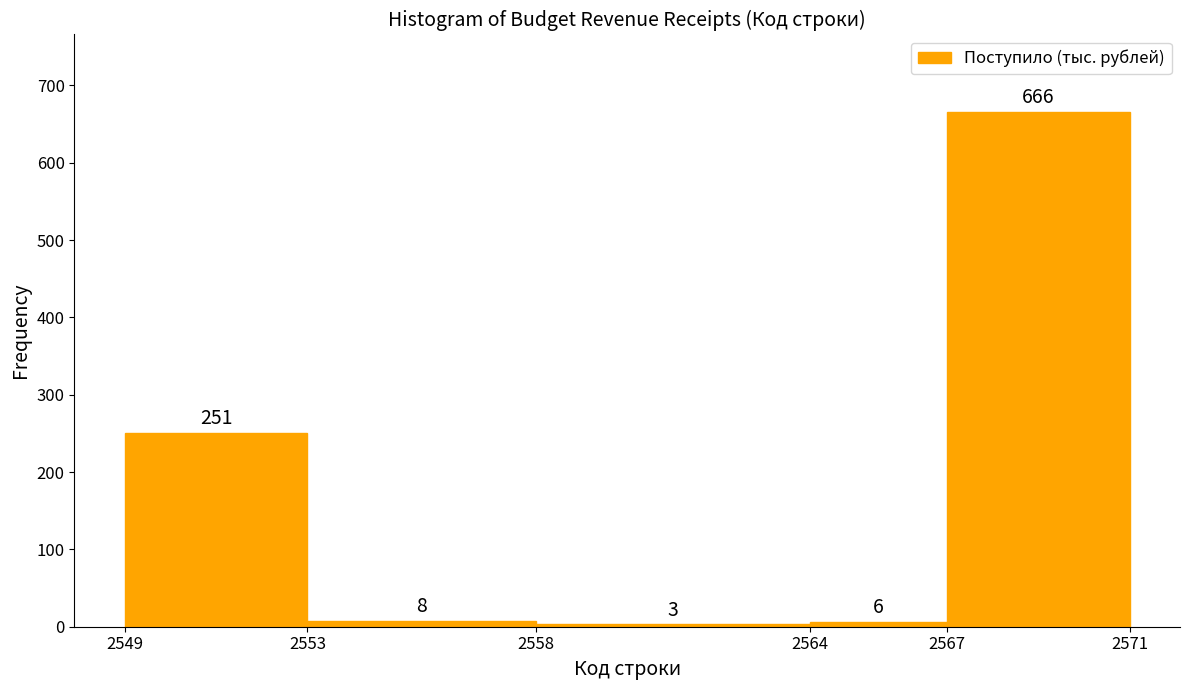

What is the height of the bar covering 2567 to 2571 on the x-axis?

666